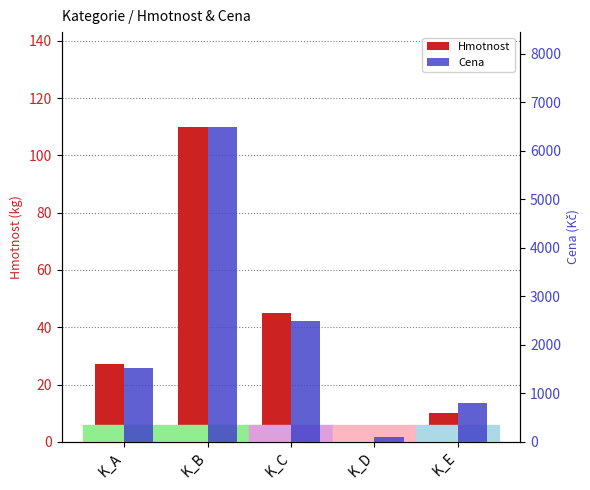

What is the sum of all Cena values?

11420